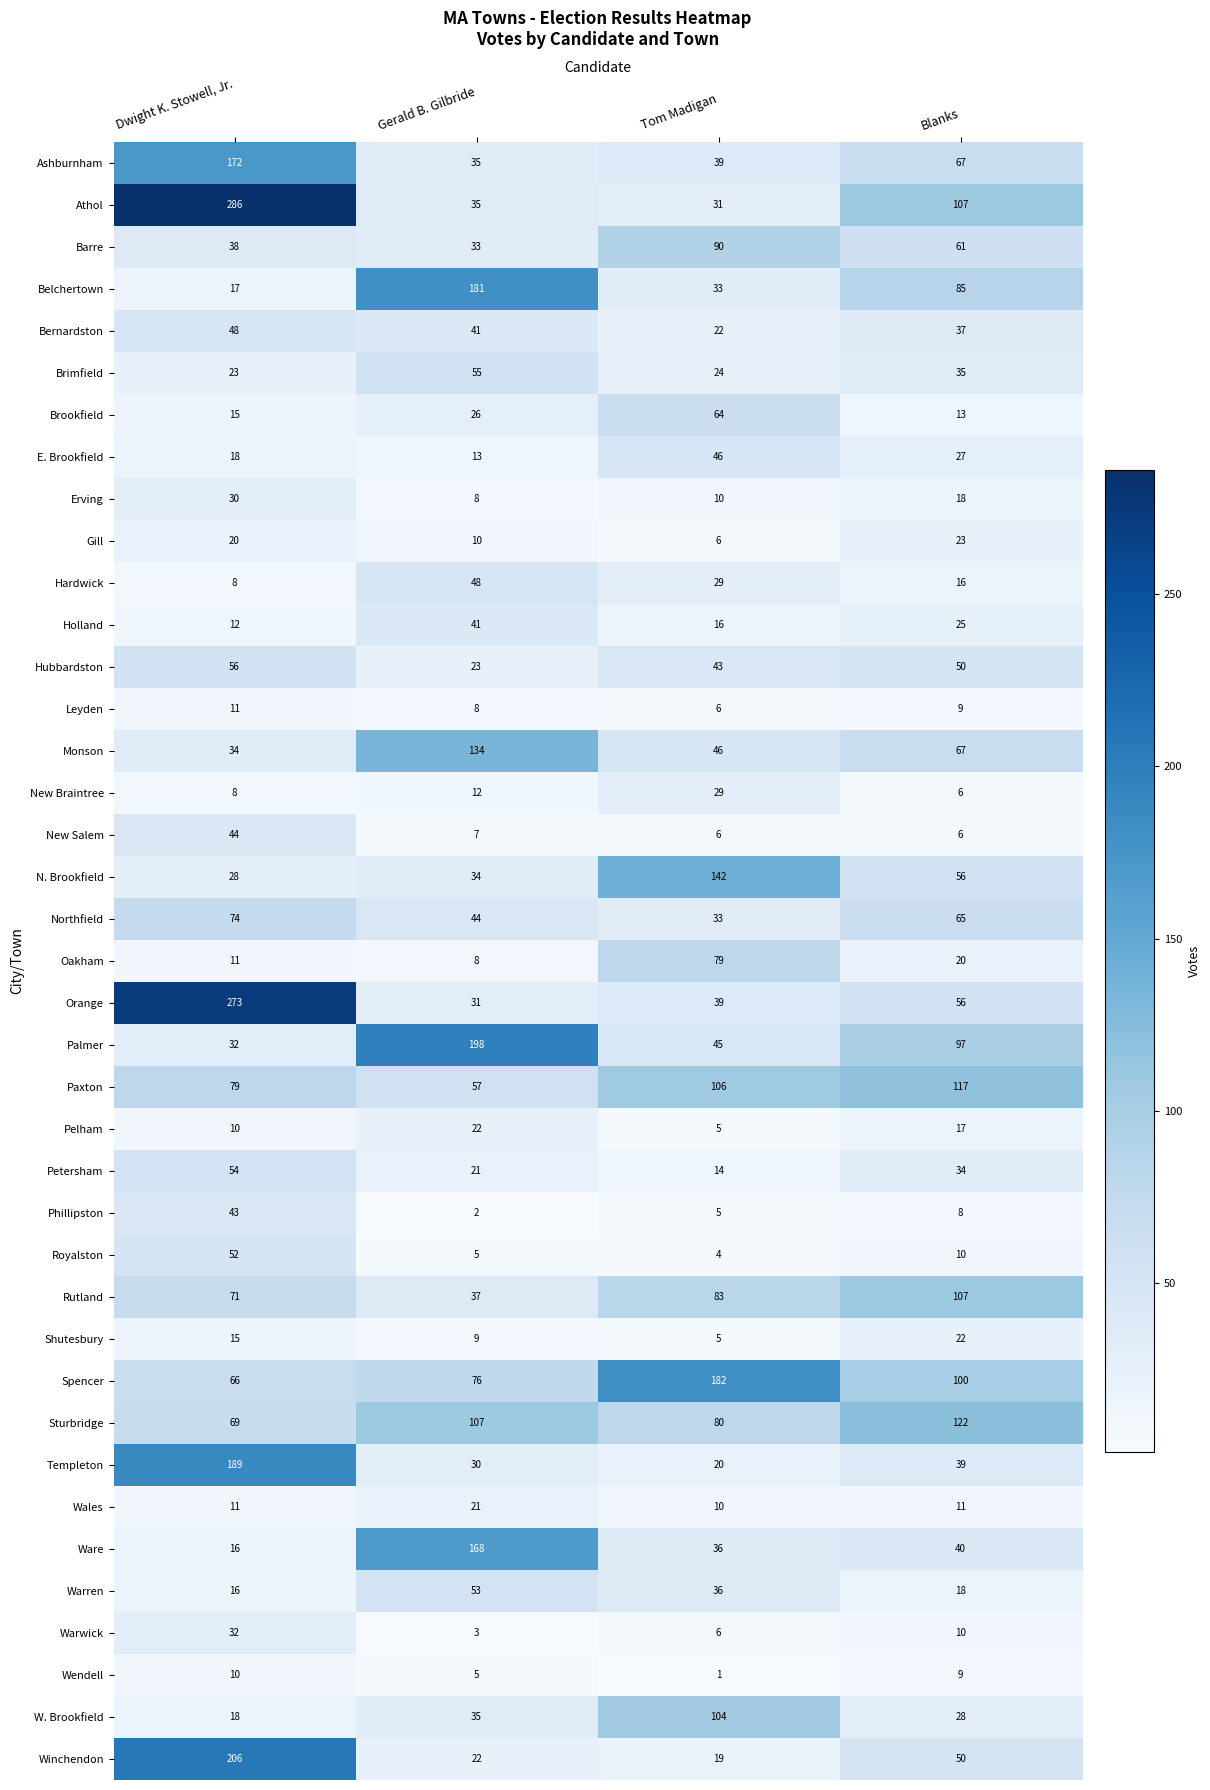

What is the spread (max minus min) of values at Blanks?

116